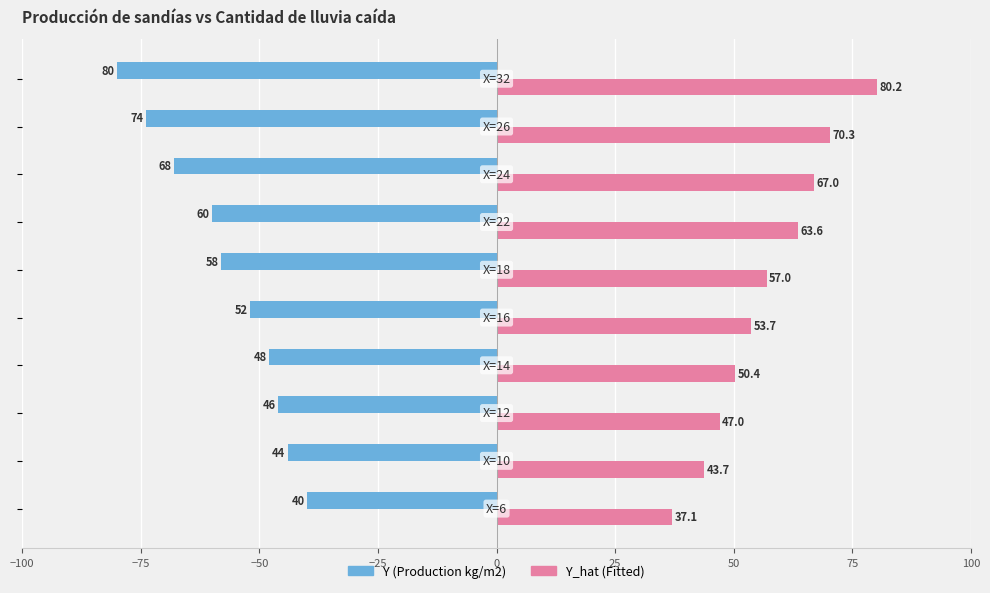

At how many categories does at least one series exceed 50?

7